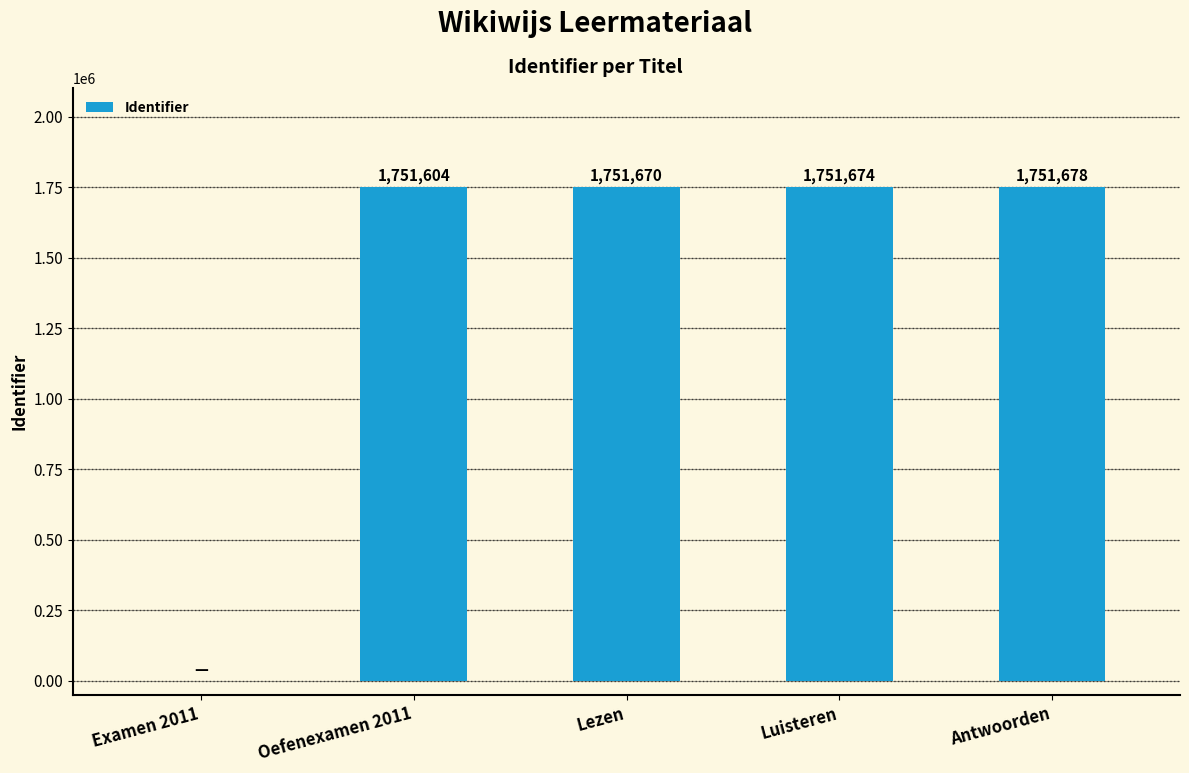

What is the sum of all values?

7006626